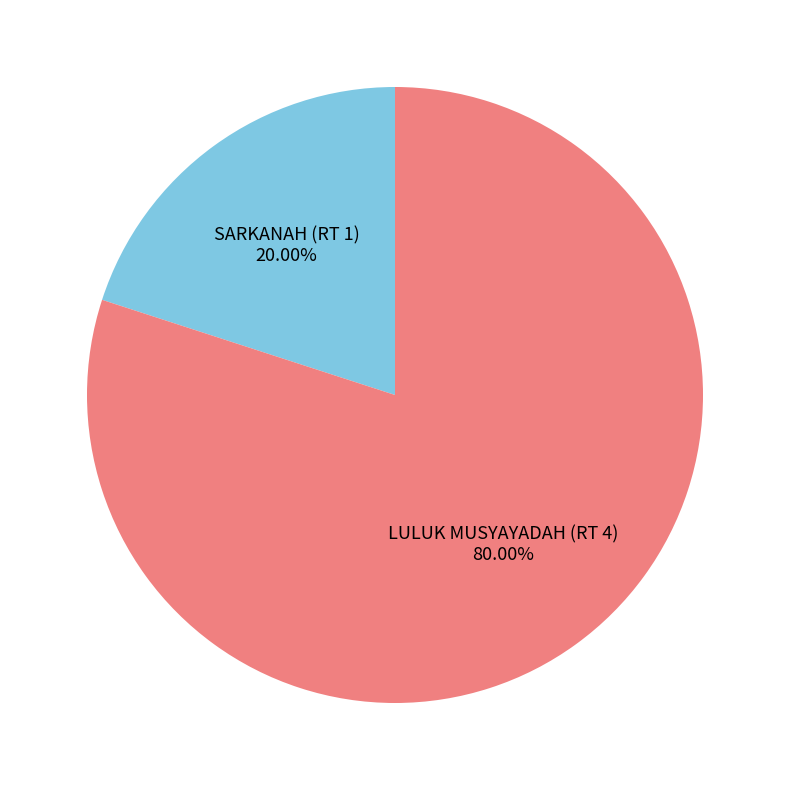

What portion of the pie excludes SARKANAH (RT 1)?

80.0%